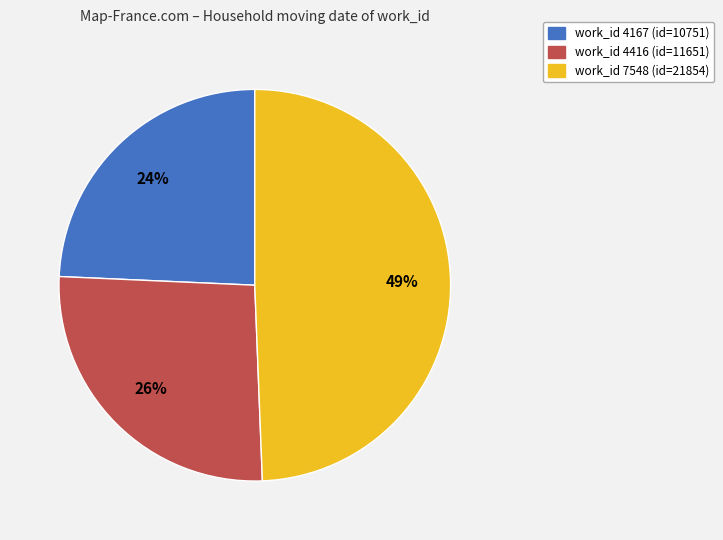

Approximately how many times larger is the value at work_id 7548 (id=21854) compared to work_id 4167 (id=10751)?

2.0